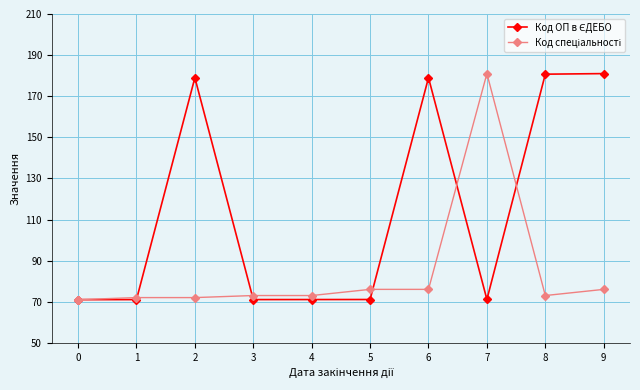

What is the maximum value shown in the chart?

181.0